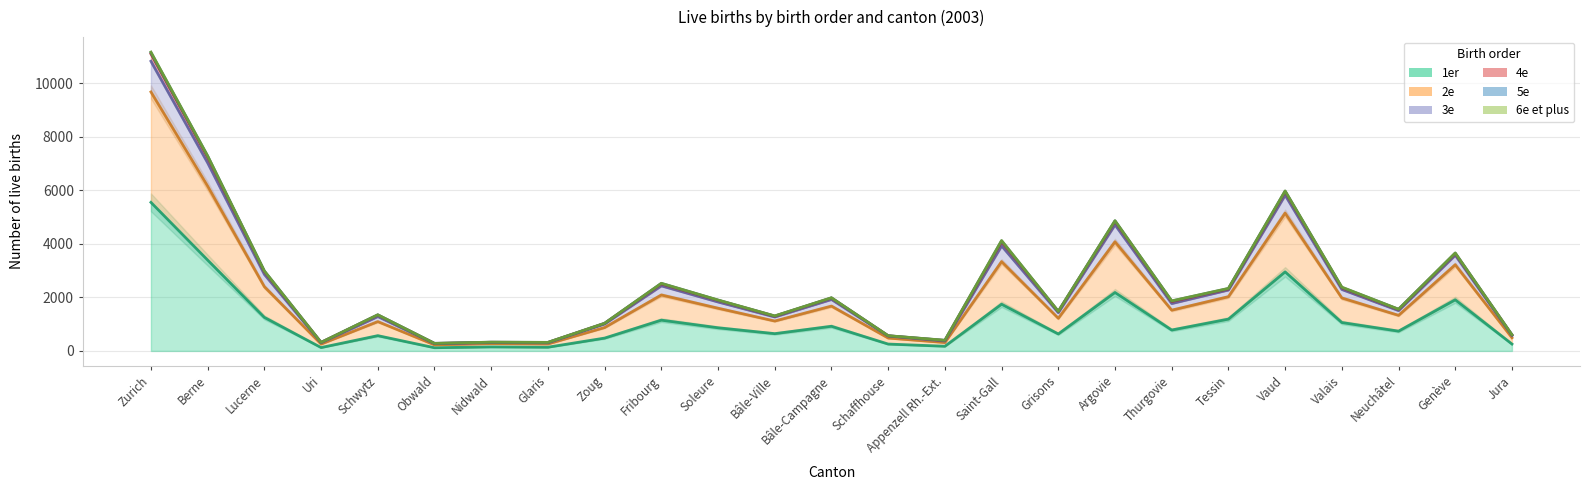

Is the value of 3e at Schwytz greater than the value of 2e at Schwytz?

No